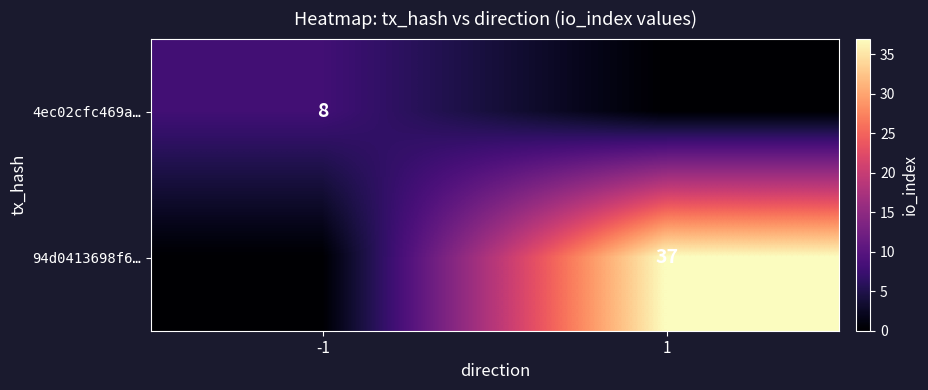

The 4ec02cfc469a… series shows 12 at -1. True or false?

False